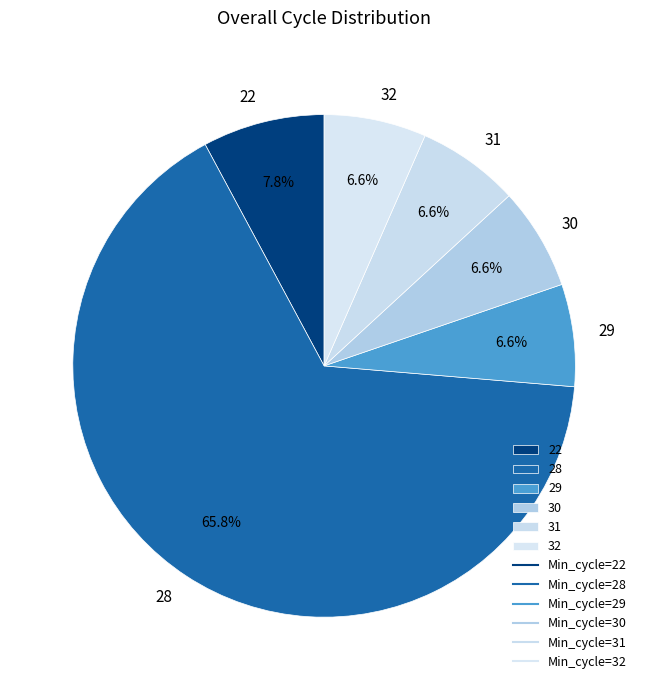

Which slice is the largest?

28